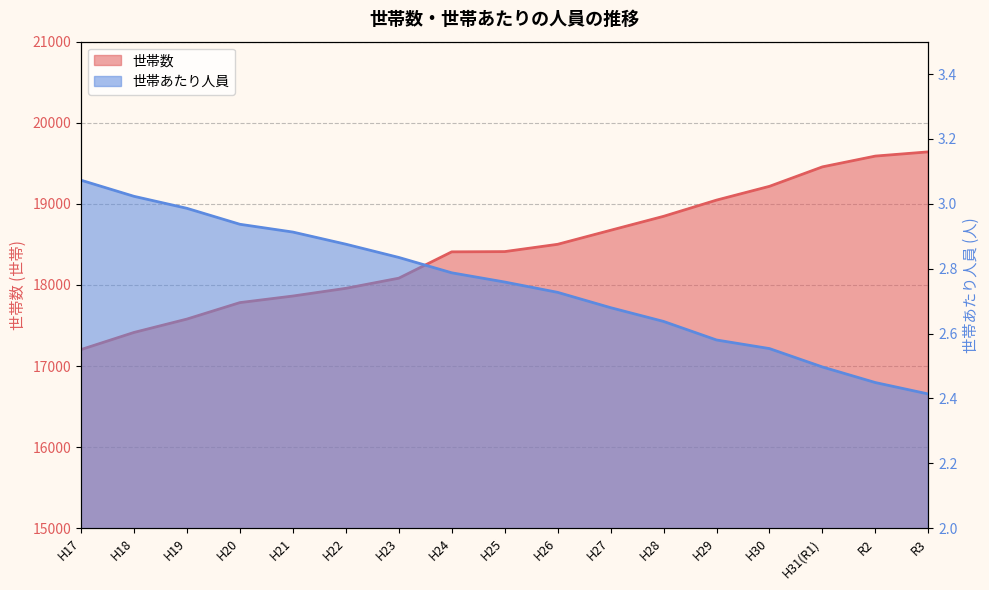

Between H18 and H22, which series saw the biggest shift?

世帯数